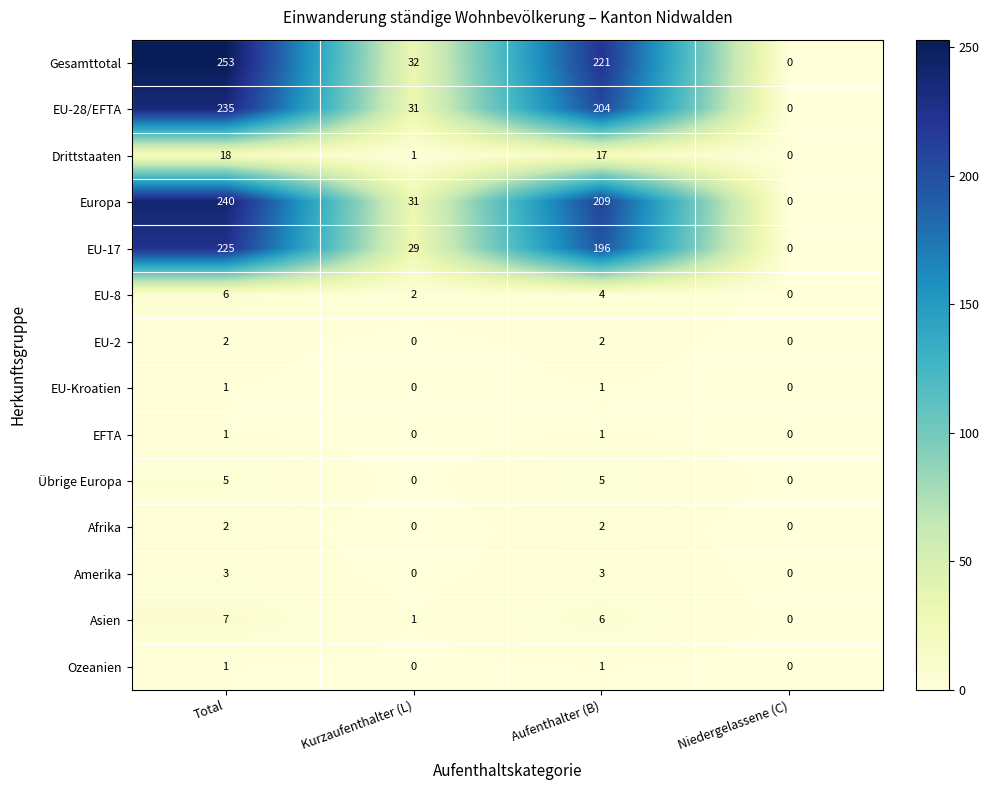

Between Total and Niedergelassene (C), which series saw the biggest shift?

Gesamttotal